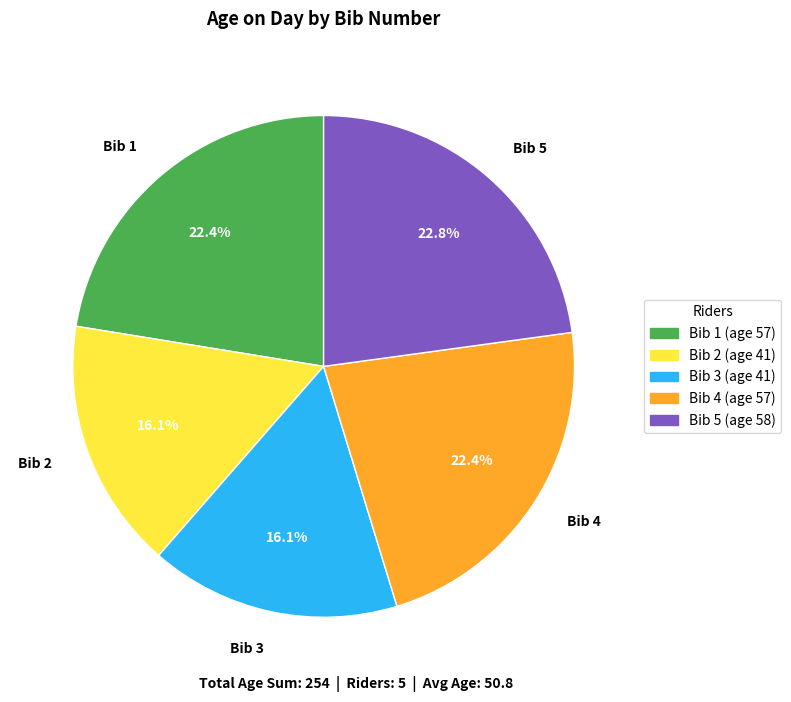

To the nearest percent, what portion does Bib 3 represent?

16%